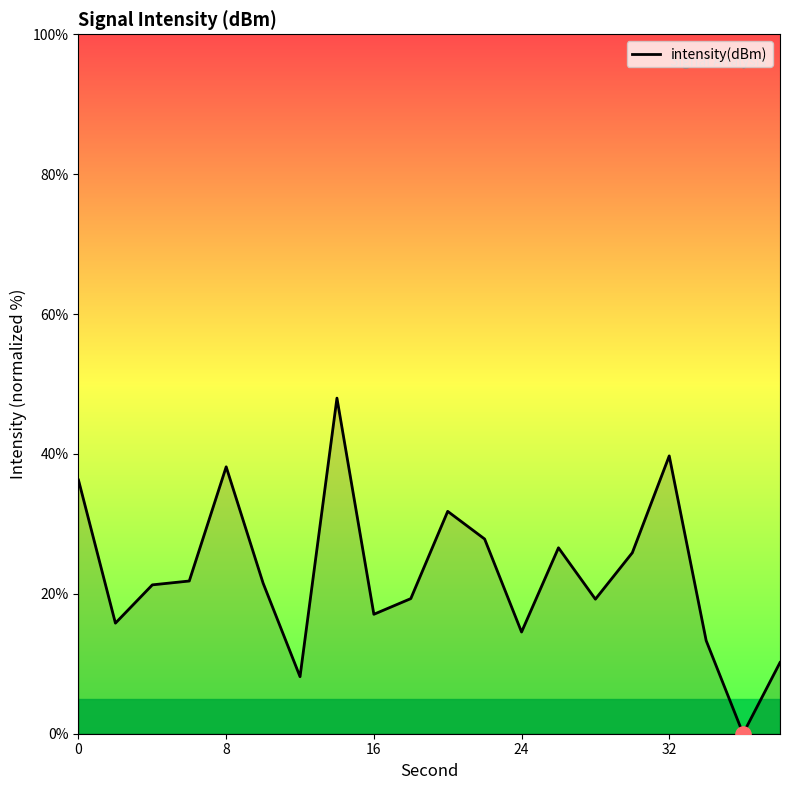

What is the maximum value shown in the chart?

48.0